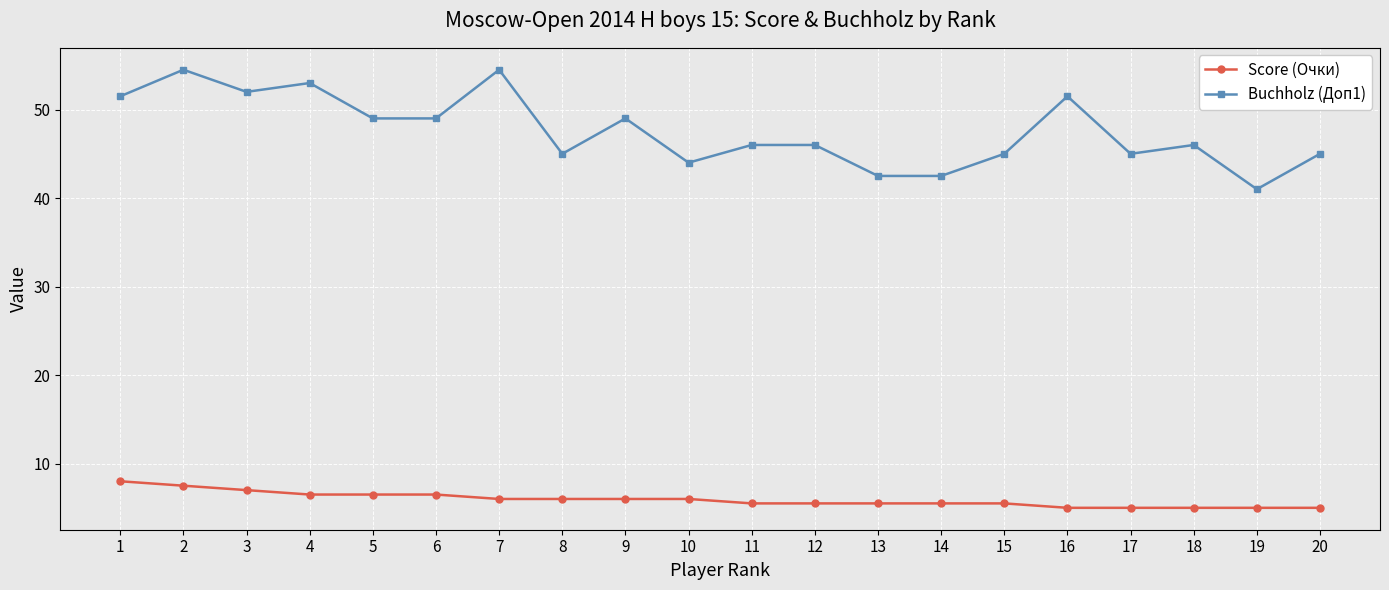

What is the average value of the Buchholz (Доп1) series?

47.6